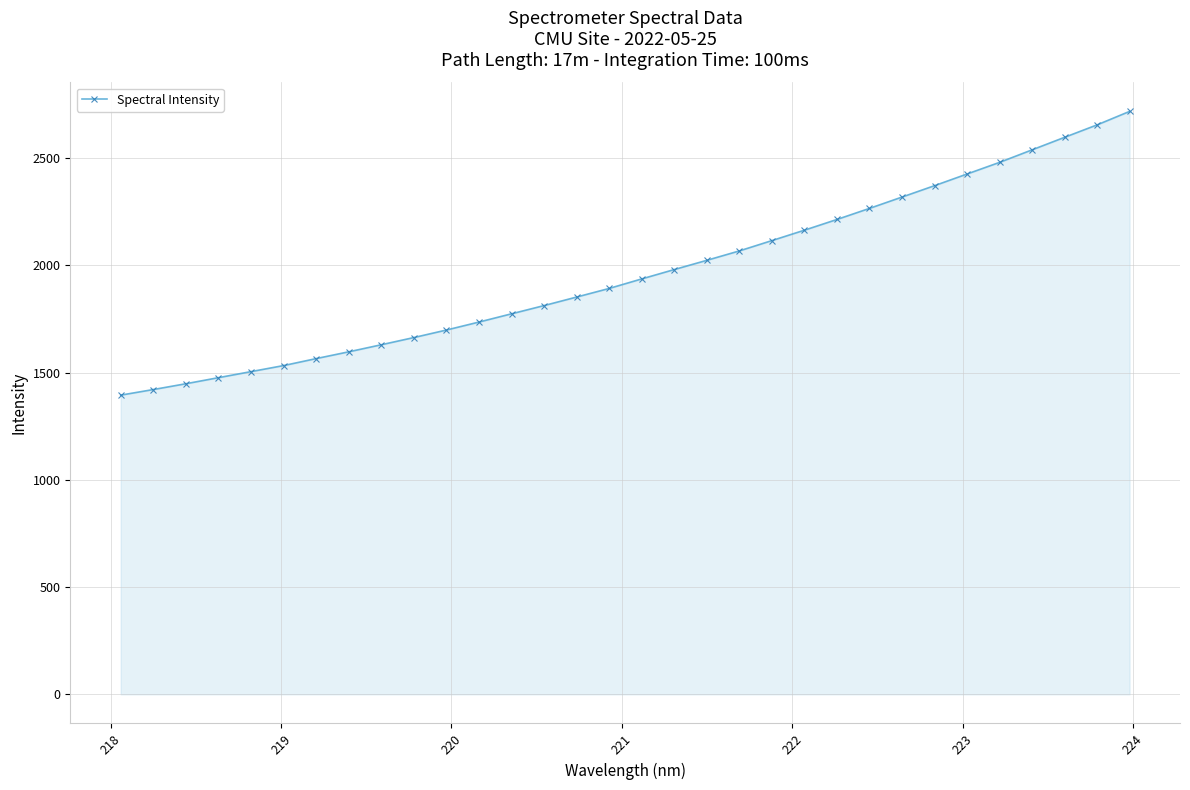

What is the sum of all values?

62880.7